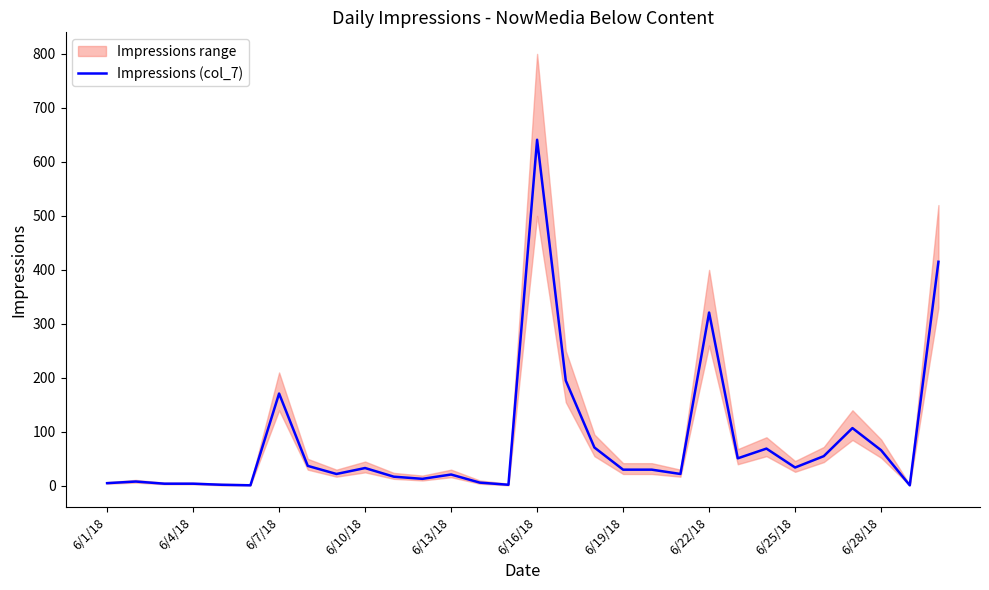

How many data points are less than 30?

14